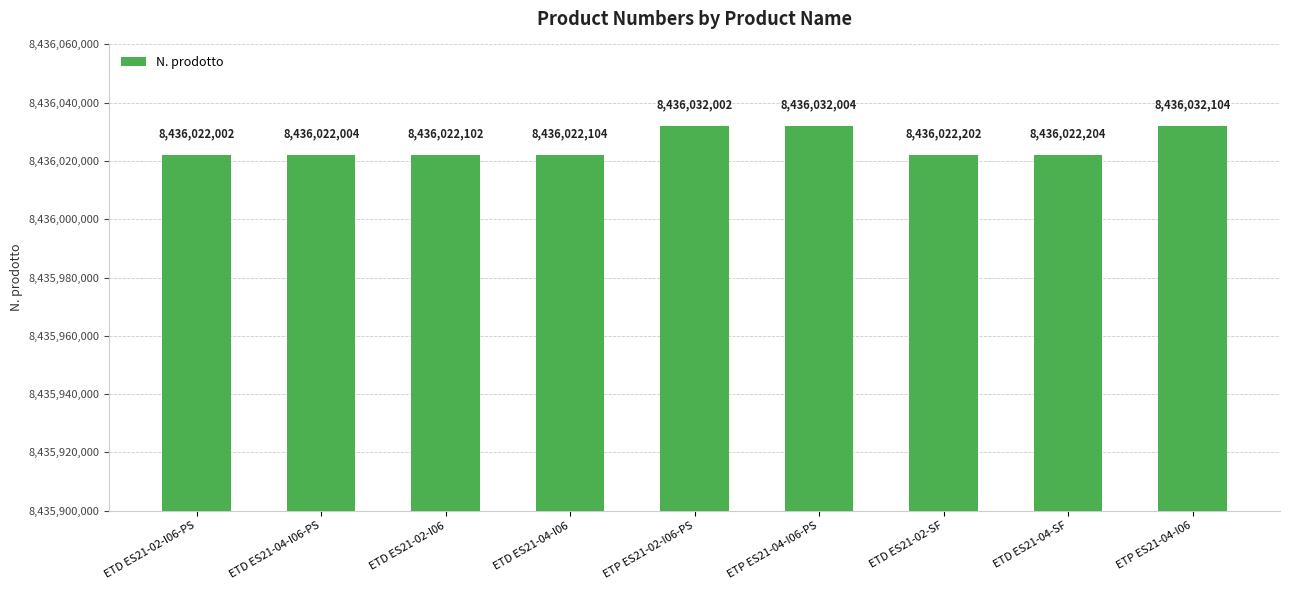

Count the number of data series in this chart.

1